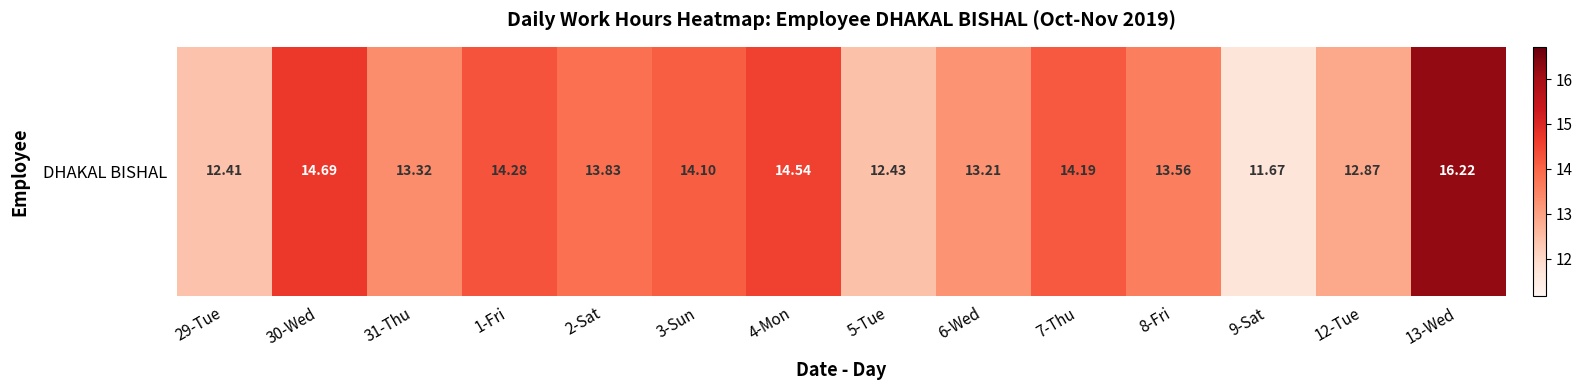

Which category has the lowest value across all series?

9-Sat